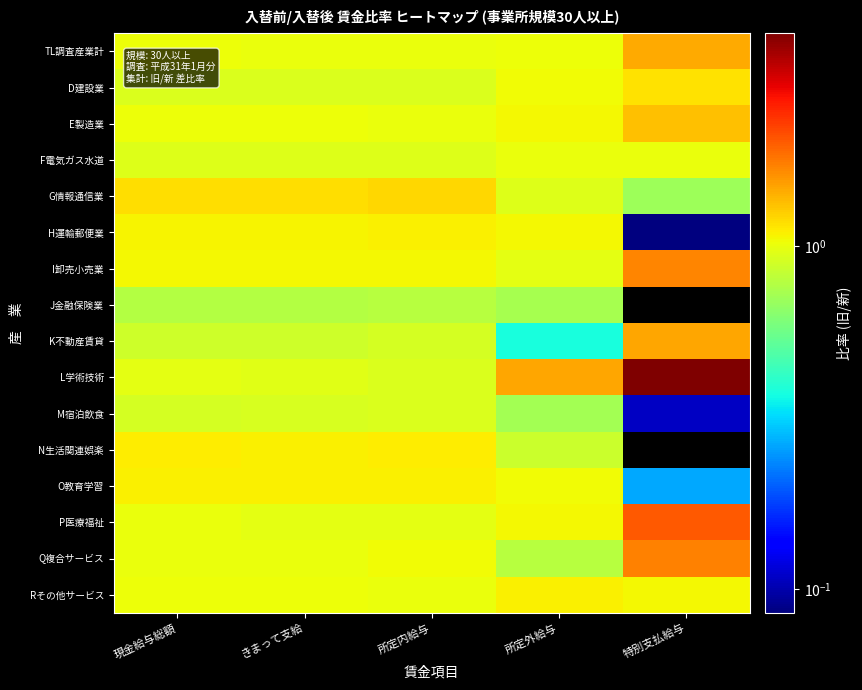

What is the difference between the maximum and second lowest values in the K不動産賃貸 series?

0.6